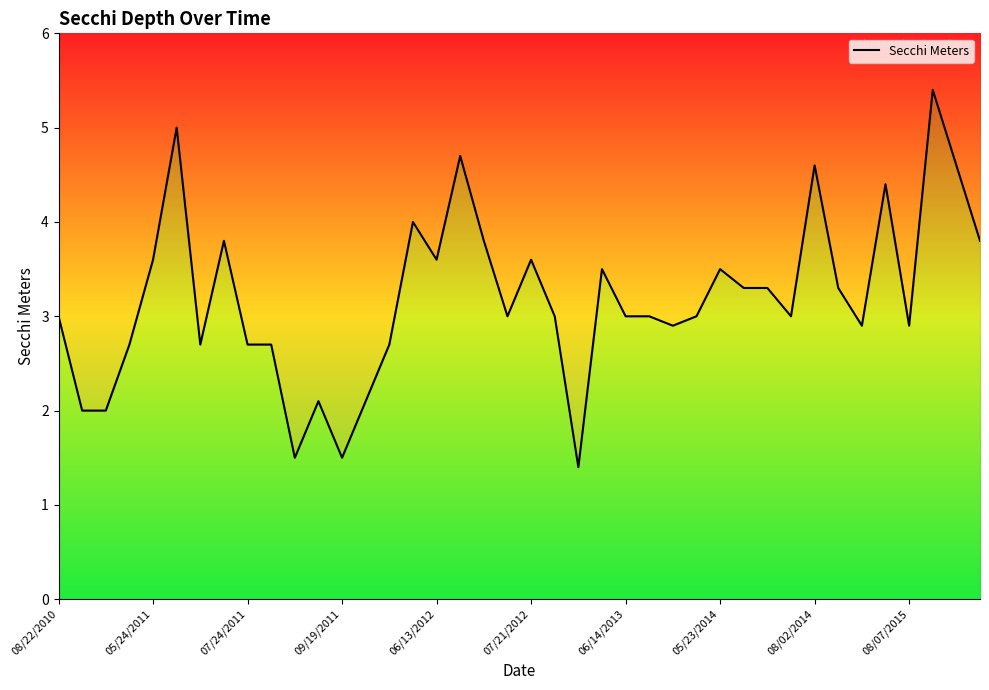

At which category does the chart reach its minimum across all series?

22